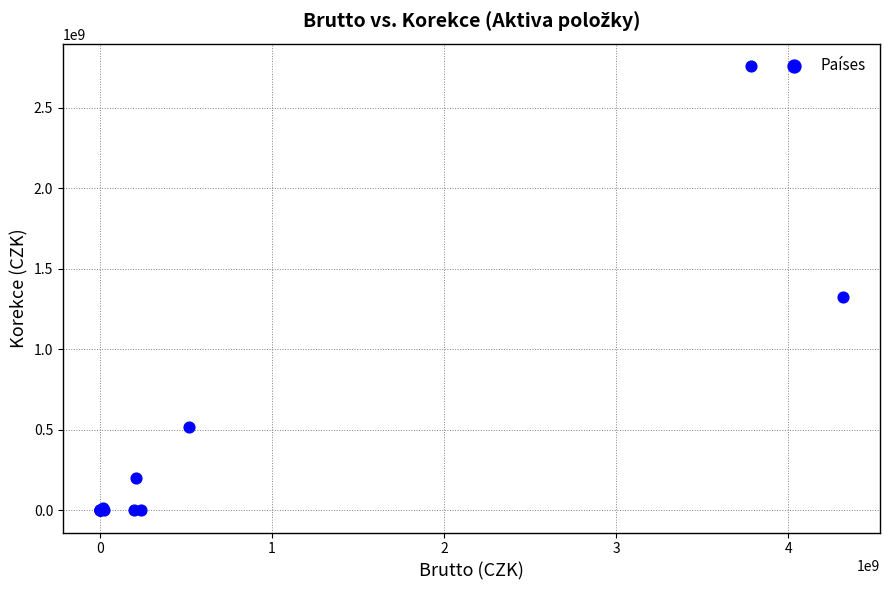

What Y value in the scatter plot is closest to 1380551118?

1328172682.0